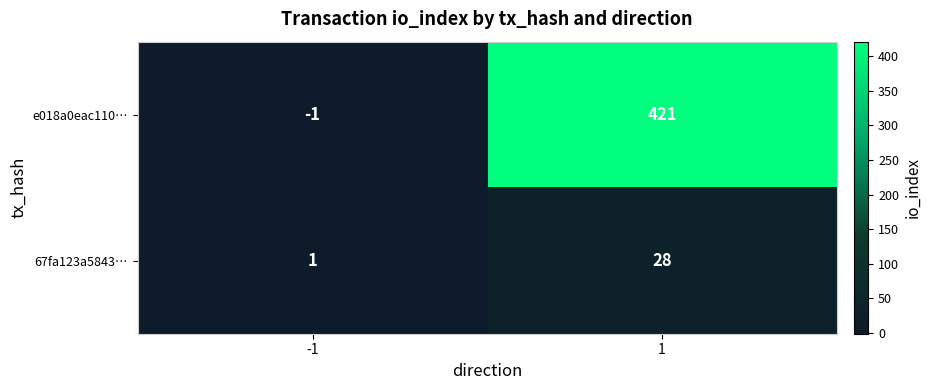

At -1, list the series in order from largest to smallest.

67fa123a5843…, e018a0eac110…